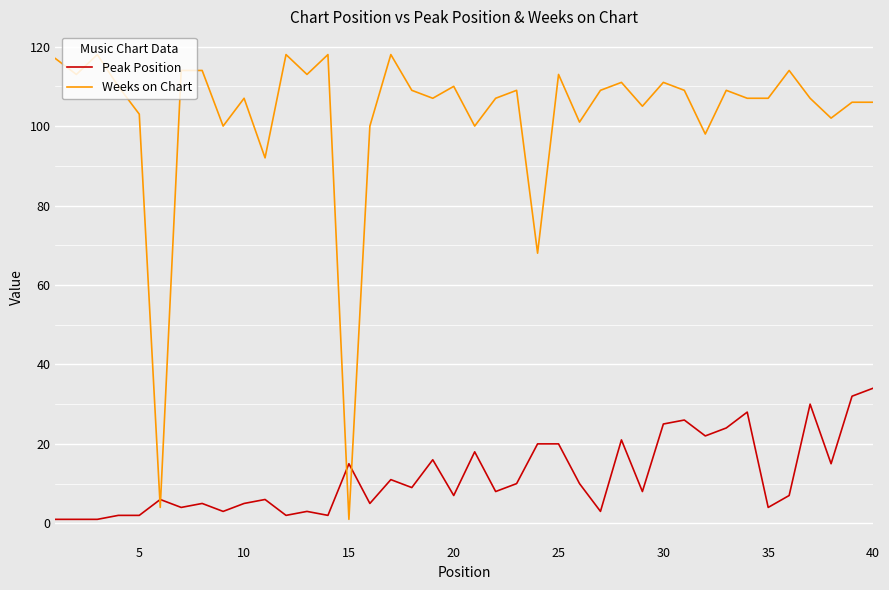

Which series has the largest range (max minus min)?

Weeks on Chart